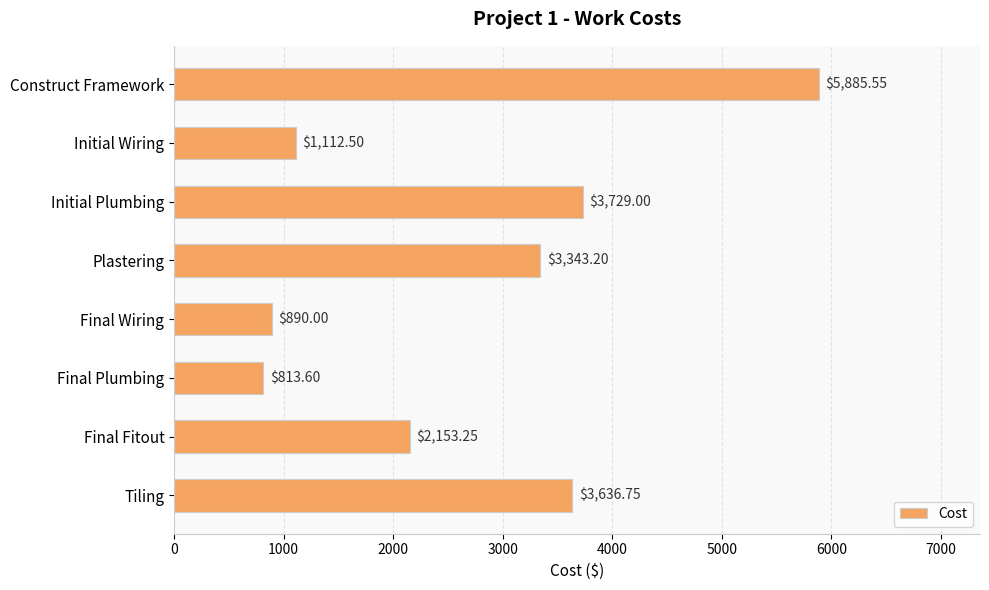

What is the difference between the second highest and minimum values?

2915.4